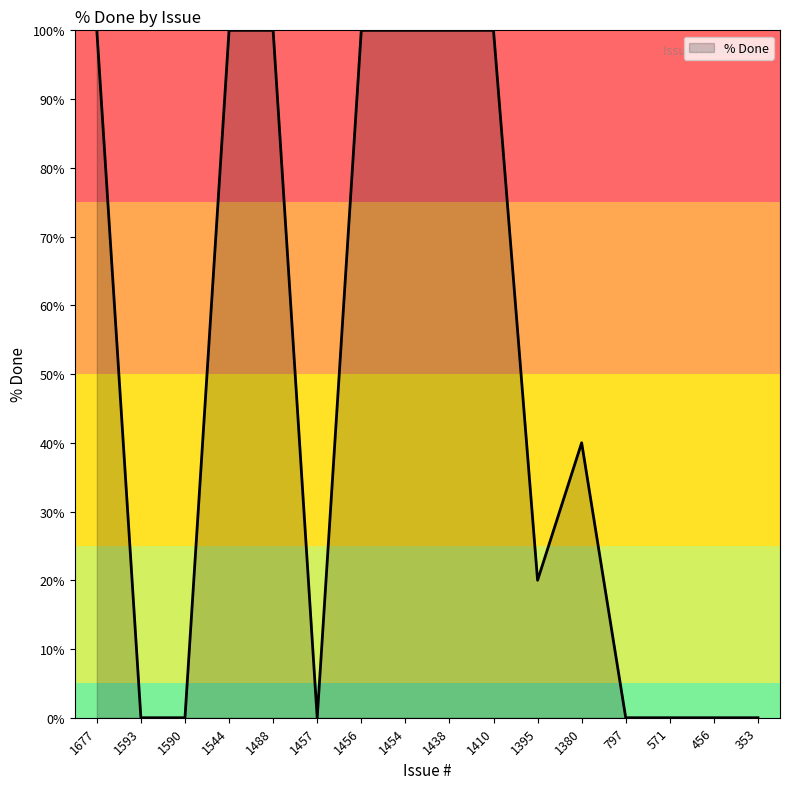

What value does the data have at 1454, to the nearest 10?

100